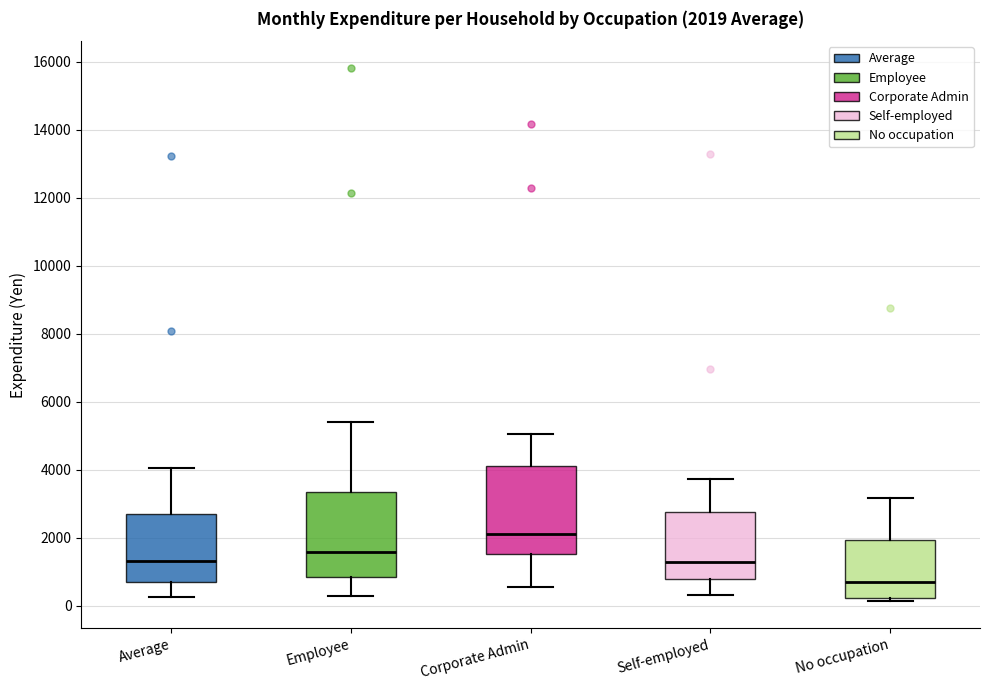

Which box has the highest median line?

Corporate Admin